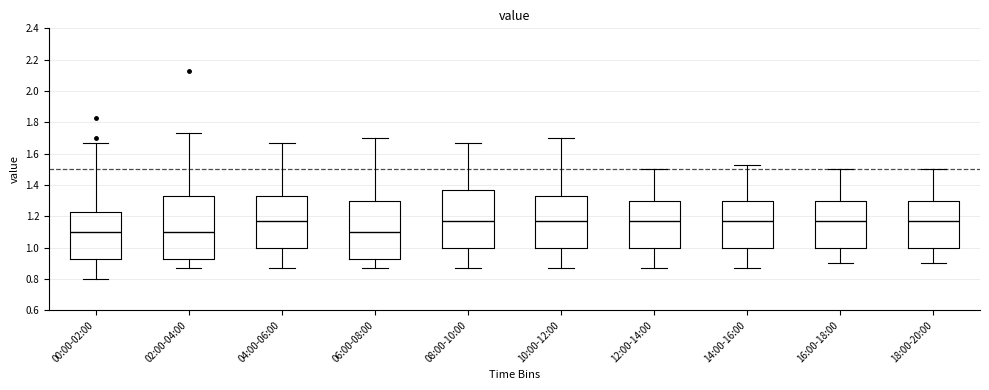

Reading left to right, read every box against the y-axis: the position of its median line, the range the box covers, and the ends of its whiskers. The values are not printed on the chart, so give them approximately, as read against the axis.

00:00-02:00: median 1.10, box 0.94 to 1.24, whiskers 0.80 to 1.68
02:00-04:00: median 1.10, box 0.94 to 1.34, whiskers 0.88 to 1.74
04:00-06:00: median 1.18, box 1.00 to 1.34, whiskers 0.88 to 1.68
06:00-08:00: median 1.10, box 0.94 to 1.30, whiskers 0.88 to 1.70
08:00-10:00: median 1.18, box 1.00 to 1.38, whiskers 0.88 to 1.68
10:00-12:00: median 1.18, box 1.00 to 1.34, whiskers 0.88 to 1.70
12:00-14:00: median 1.18, box 1.00 to 1.30, whiskers 0.88 to 1.50
14:00-16:00: median 1.18, box 1.00 to 1.30, whiskers 0.88 to 1.54
16:00-18:00: median 1.18, box 1.00 to 1.30, whiskers 0.90 to 1.50
18:00-20:00: median 1.18, box 1.00 to 1.30, whiskers 0.90 to 1.50